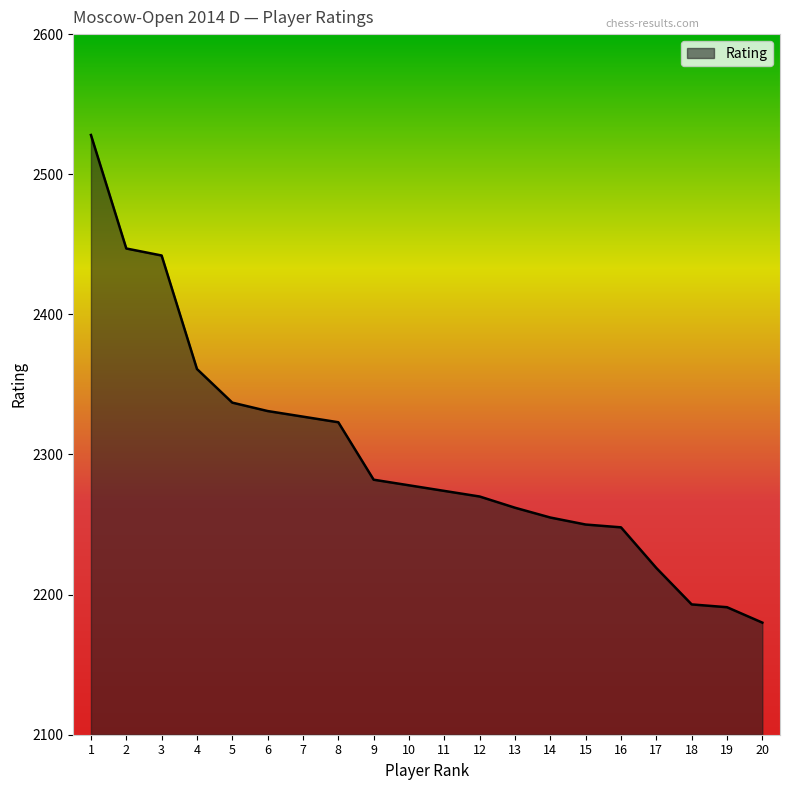

What is the change in value from 17 to 19?

-28